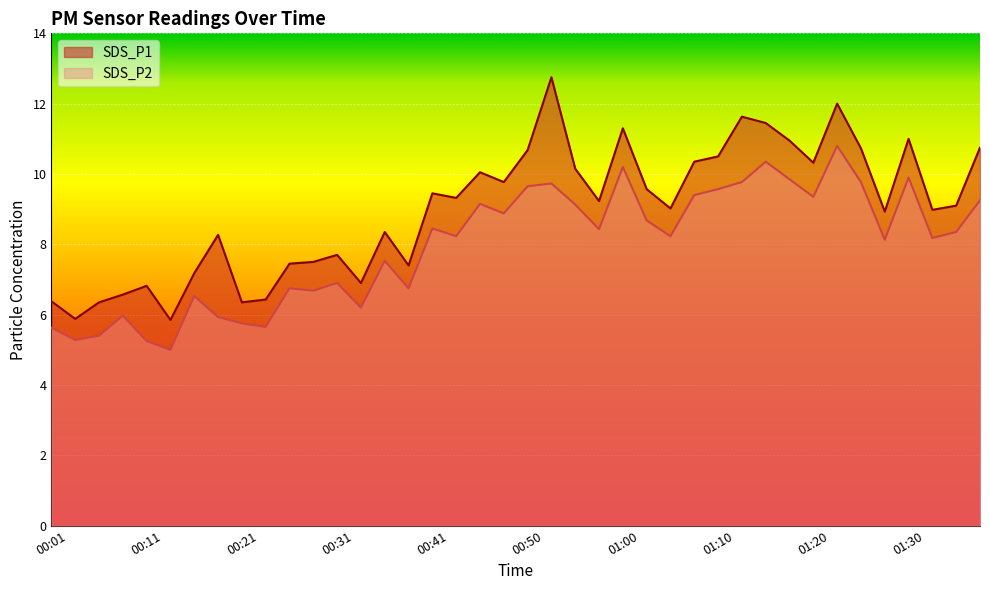

What is the approximate value of SDS_P2 at 00:23?

5.7